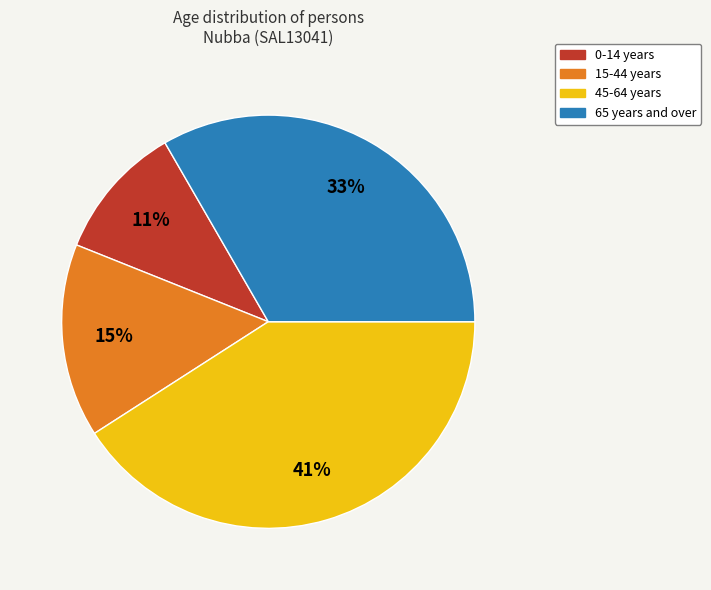

To the nearest percent, what is the difference between the largest and smallest slice percentages?

30%